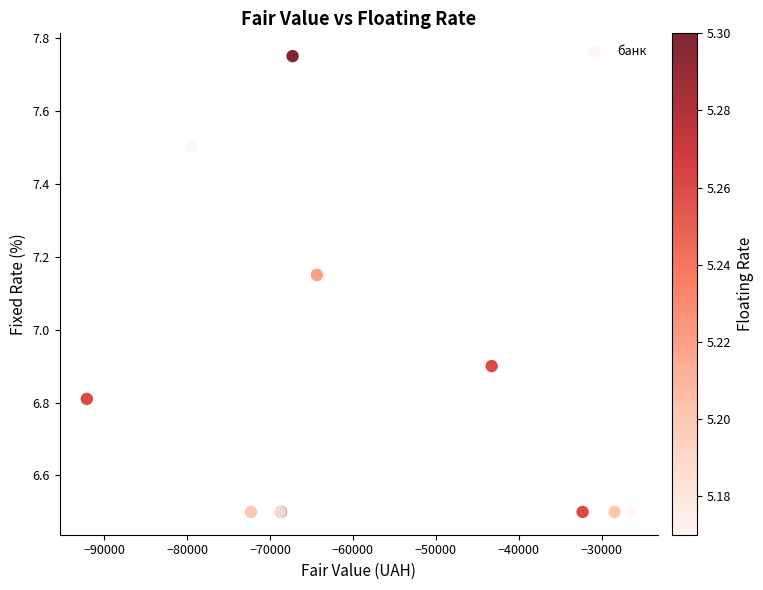

What Y value in the scatter plot is closest to 7?

6.9